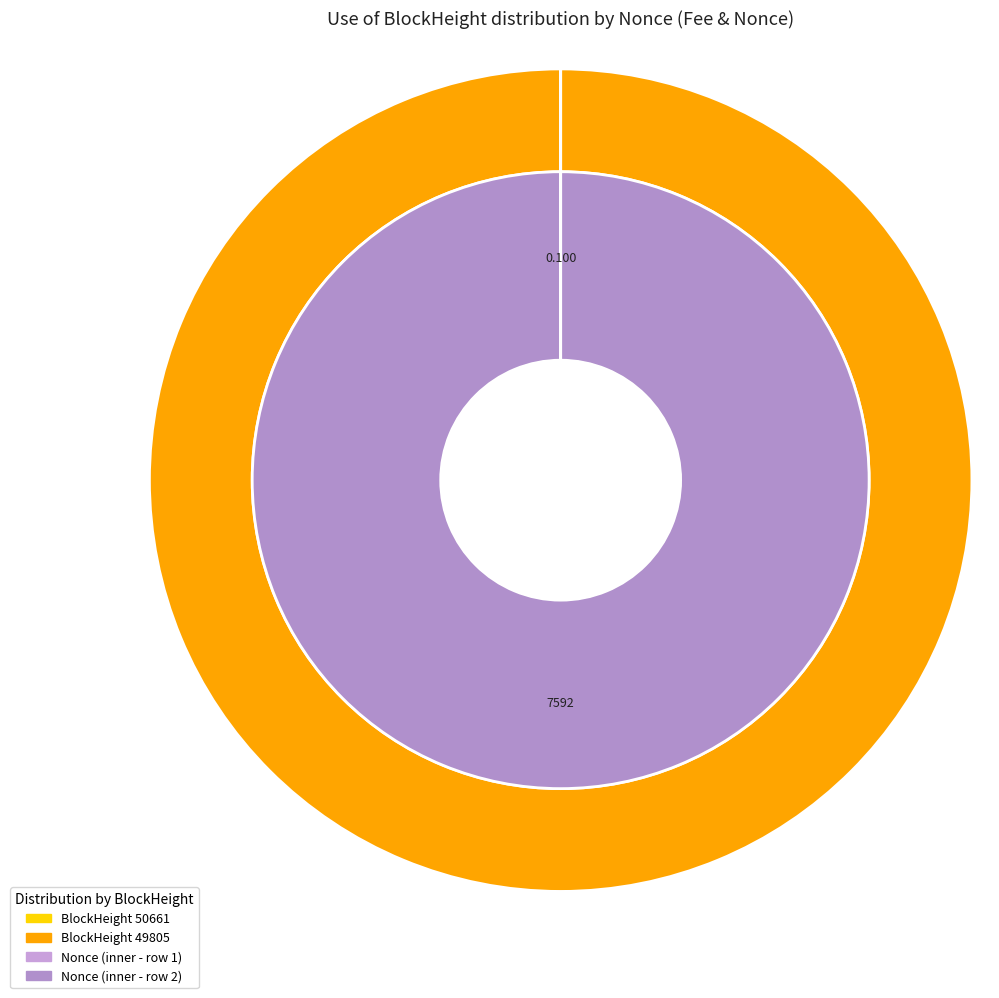

How many segments does this pie chart have?

2